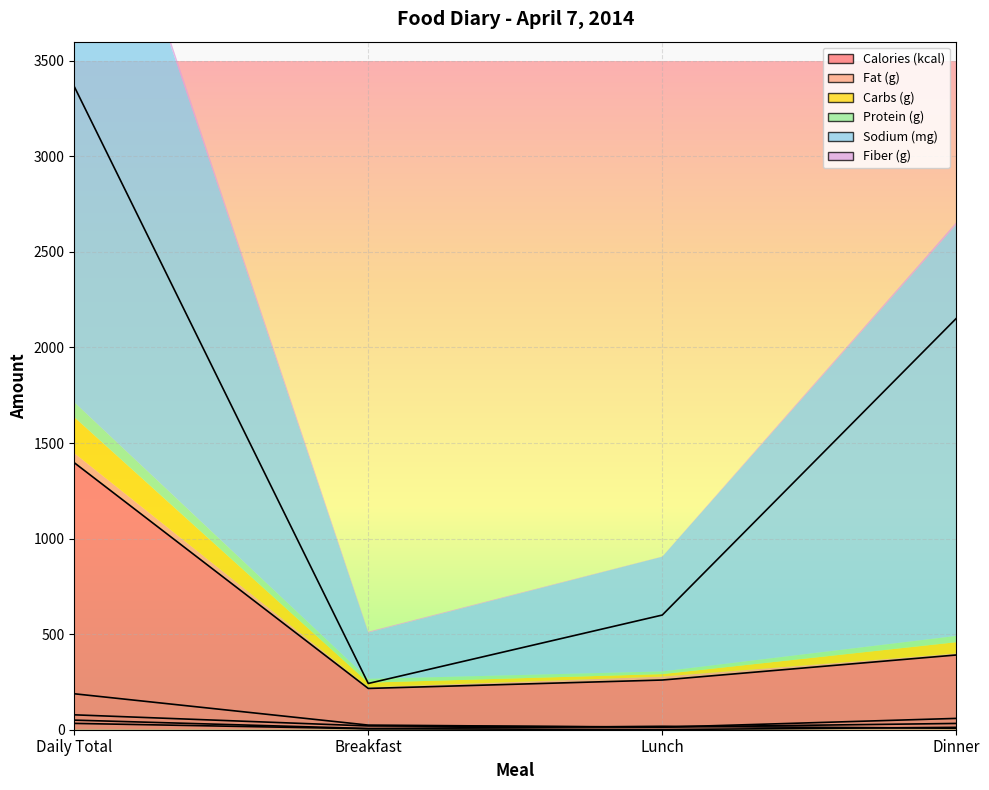

What is the minimum value shown in the chart?

1.0